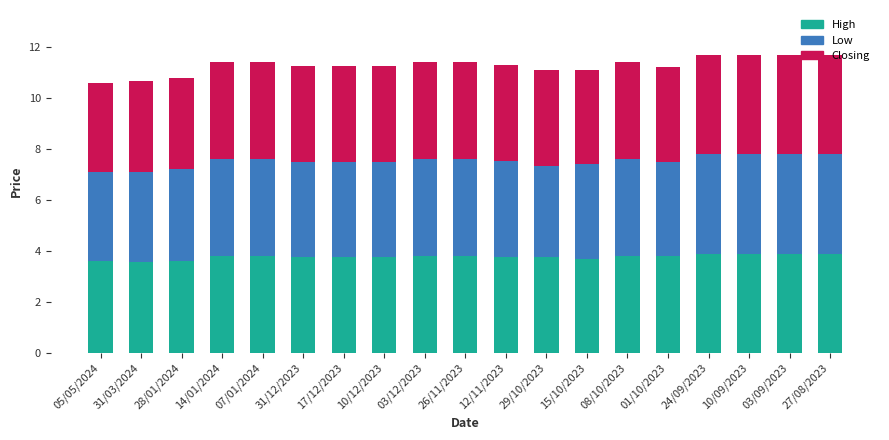

What is the total value across all series at 03/12/2023?

11.4